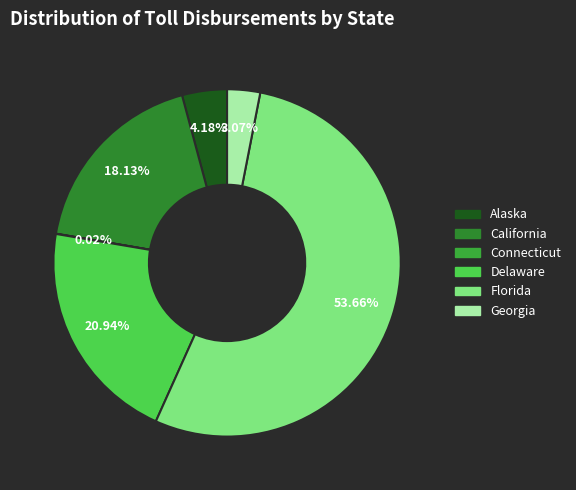

To the nearest percent, what is the difference between the largest and smallest slice percentages?

54%